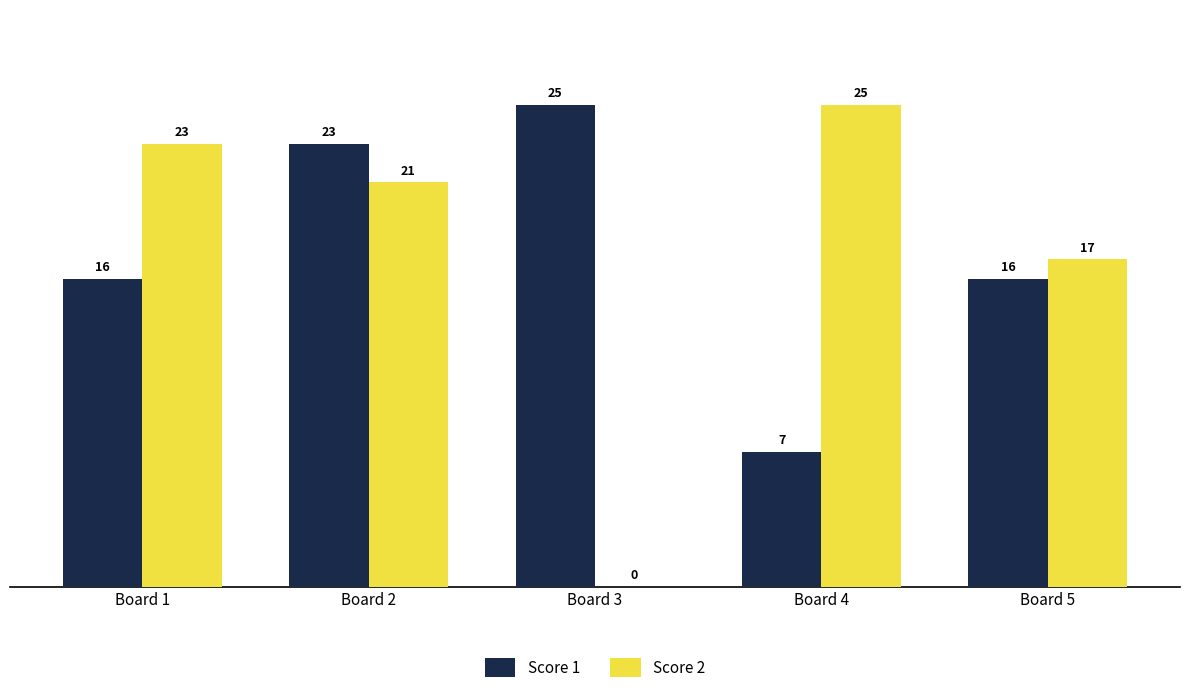

How many distinct data groups are displayed?

2